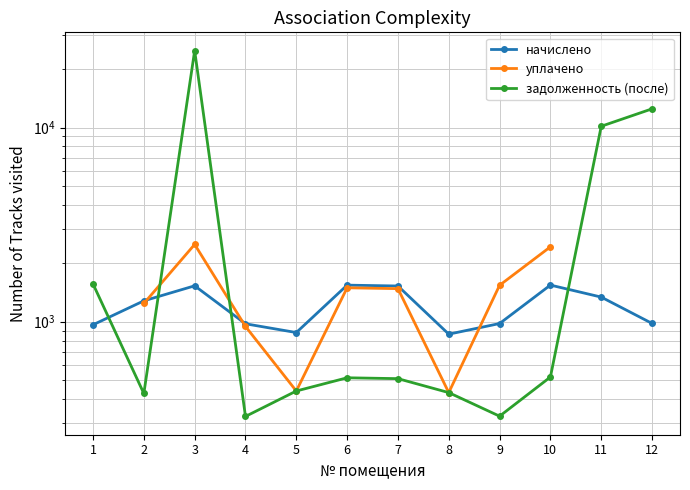

Is this an area chart (filled region under the line)?

No